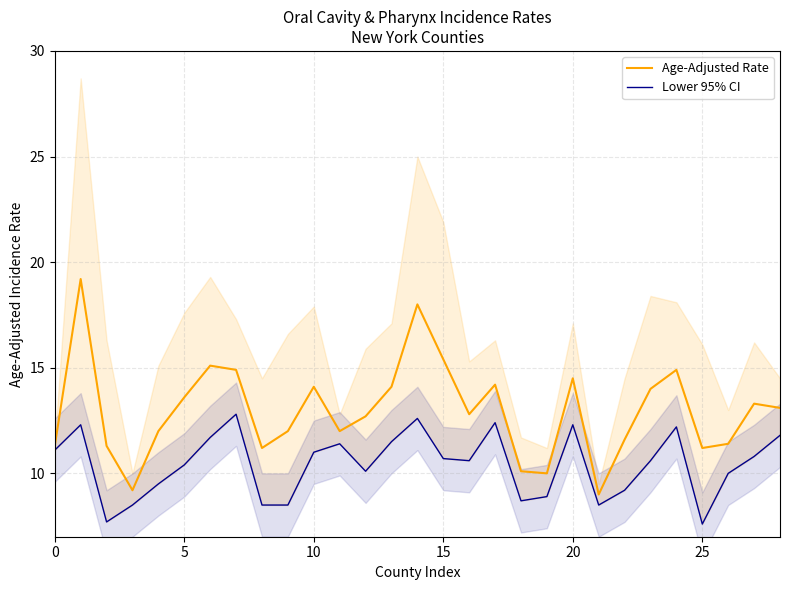

Reading left to right, what are all the values shown in this chart?

Age-Adjusted Rate: 11.3	19.2	11.3	9.2	12.0	13.6	15.1	14.9	11.2	12.0	14.1	12.0	12.7	14.1	18.0	15.4	12.8	14.2	10.1	10.0	14.5	9.0	11.6	14.0	14.9	11.2	11.4	13.3	13.1
Lower 95% CI: 11.1	12.3	7.7	8.5	9.5	10.4	11.7	12.8	8.5	8.5	11.0	11.4	10.1	11.5	12.6	10.7	10.6	12.4	8.7	8.9	12.3	8.5	9.2	10.6	12.2	7.6	10.0	10.8	11.8